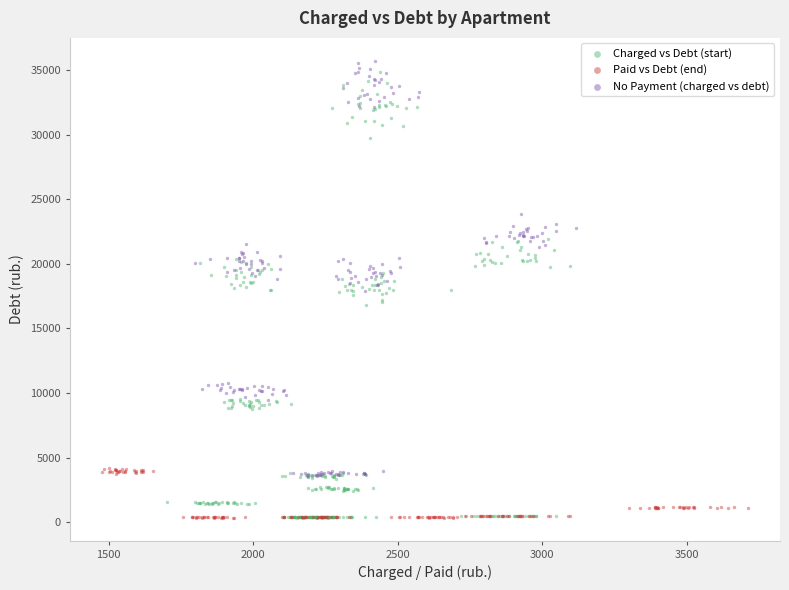

Which series has the widest spread of Y values?

Charged vs Debt (start)